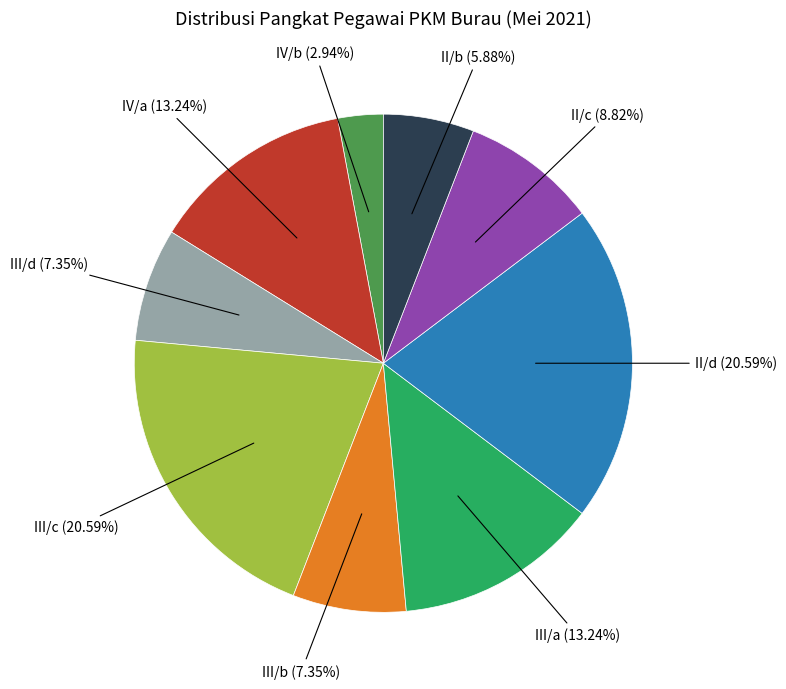

Is there a majority slice in this chart?

No